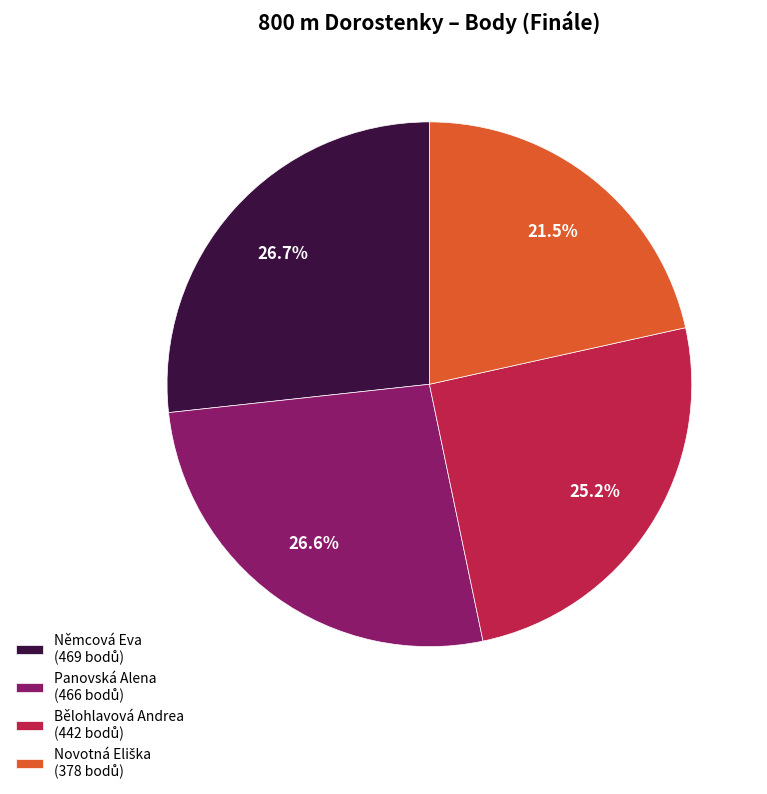

What percentage do Panovská Alena and Němcová Eva together represent?

53.3%